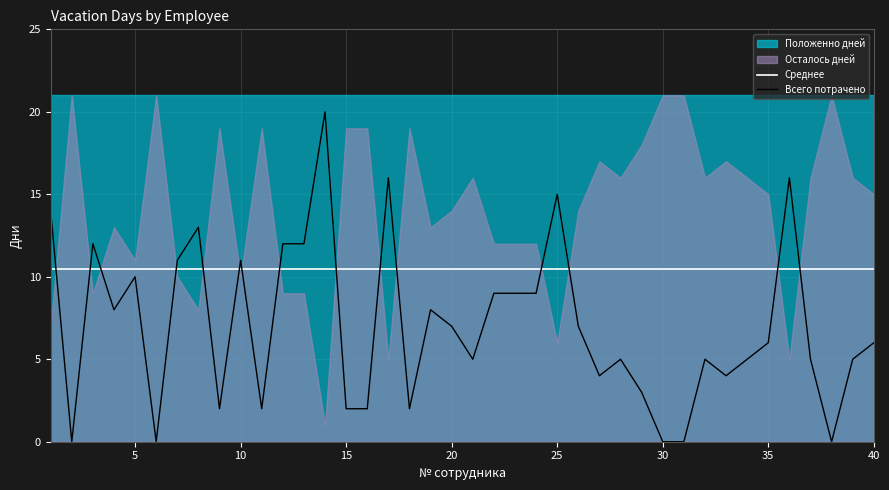

Count the number of categories in the chart.

40